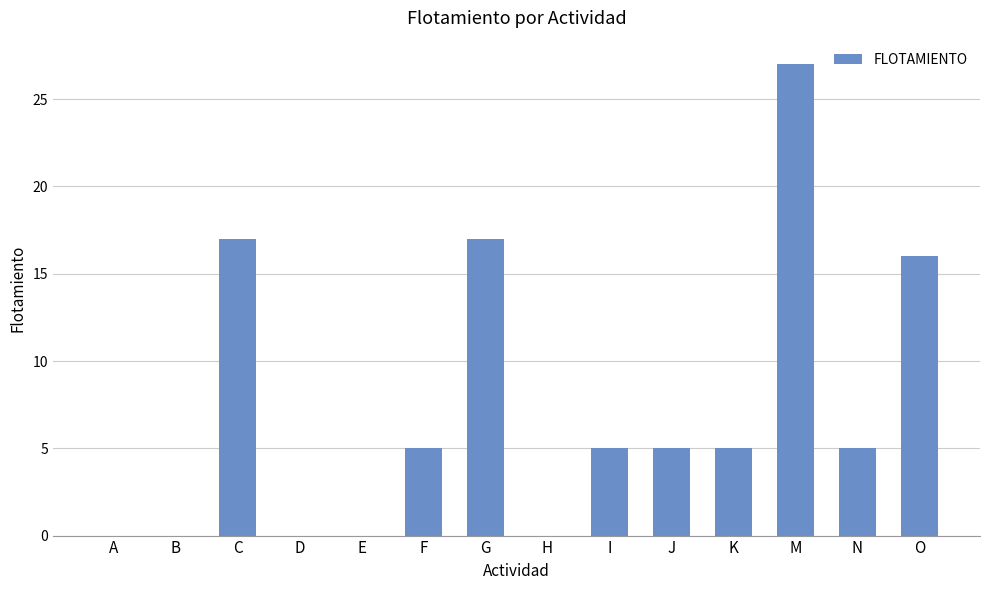

How many distinct data groups are displayed?

1